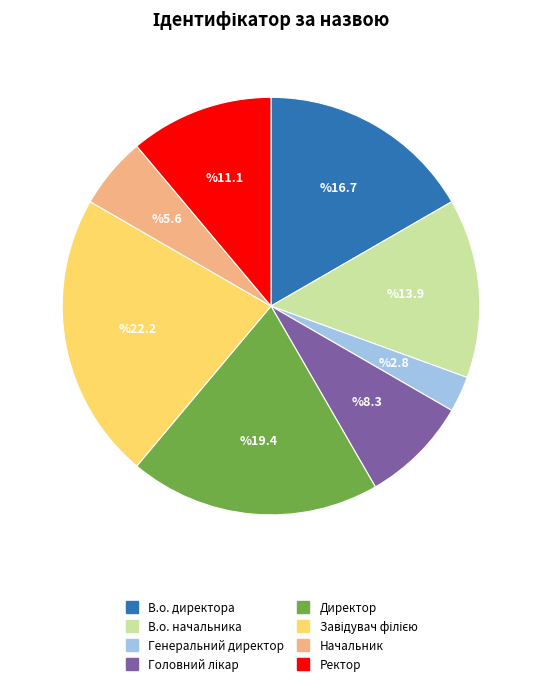

What is the smallest slice in the pie chart?

Генеральний директор